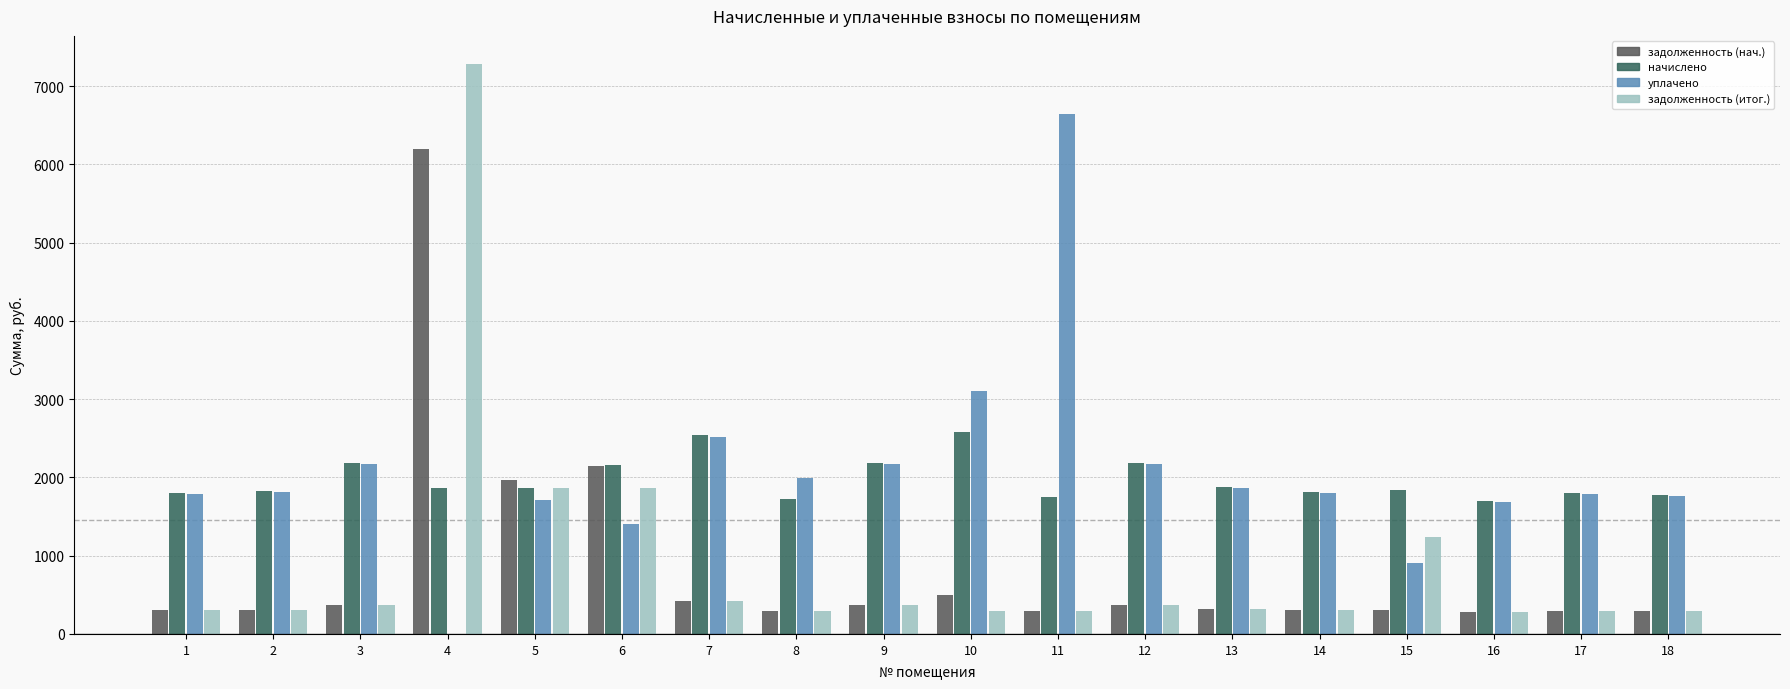

Which label corresponds to the largest value in the chart?

4